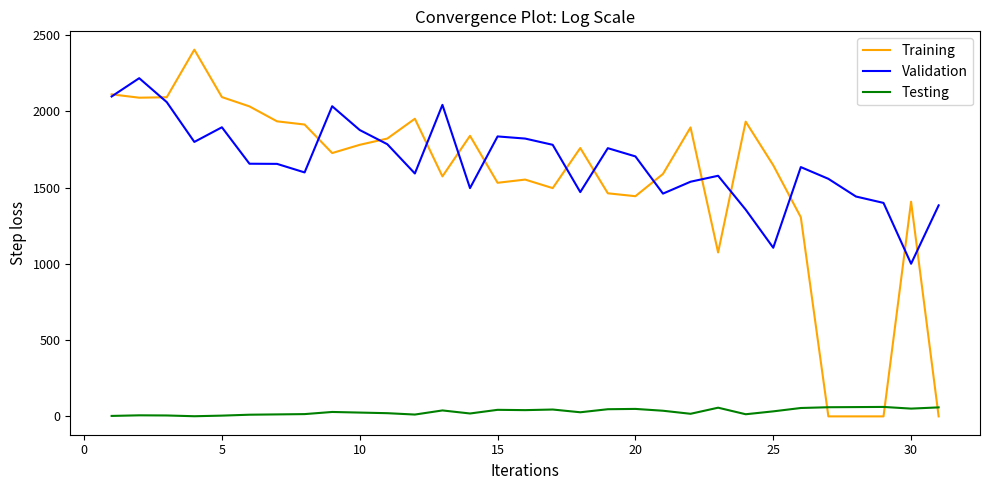

How many values in the Testing series are below 29?

15